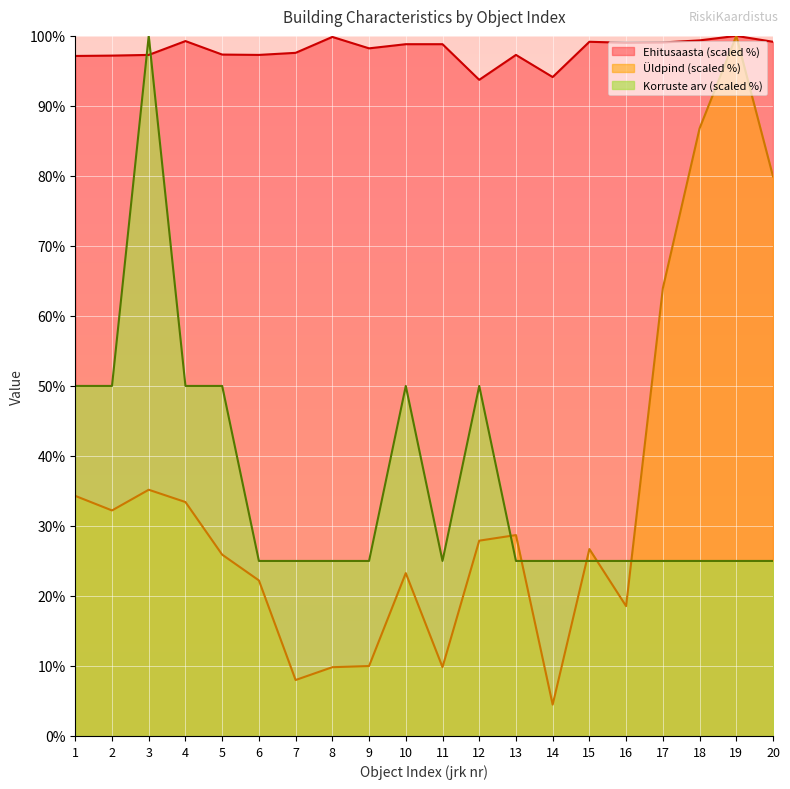

Where is the first local maximum for Ehitusaasta?

4